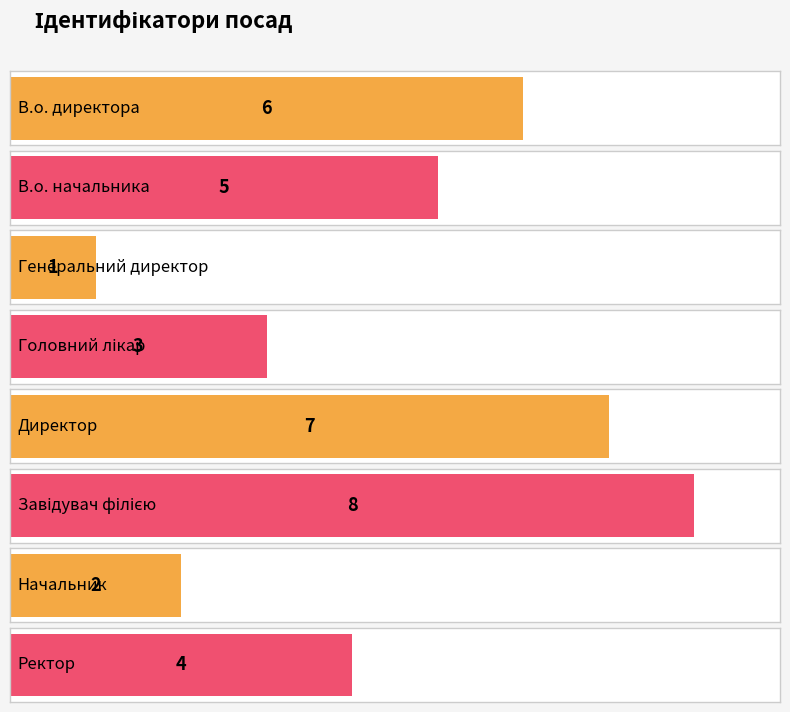

What is the approximate value at Завідувач філією?

8